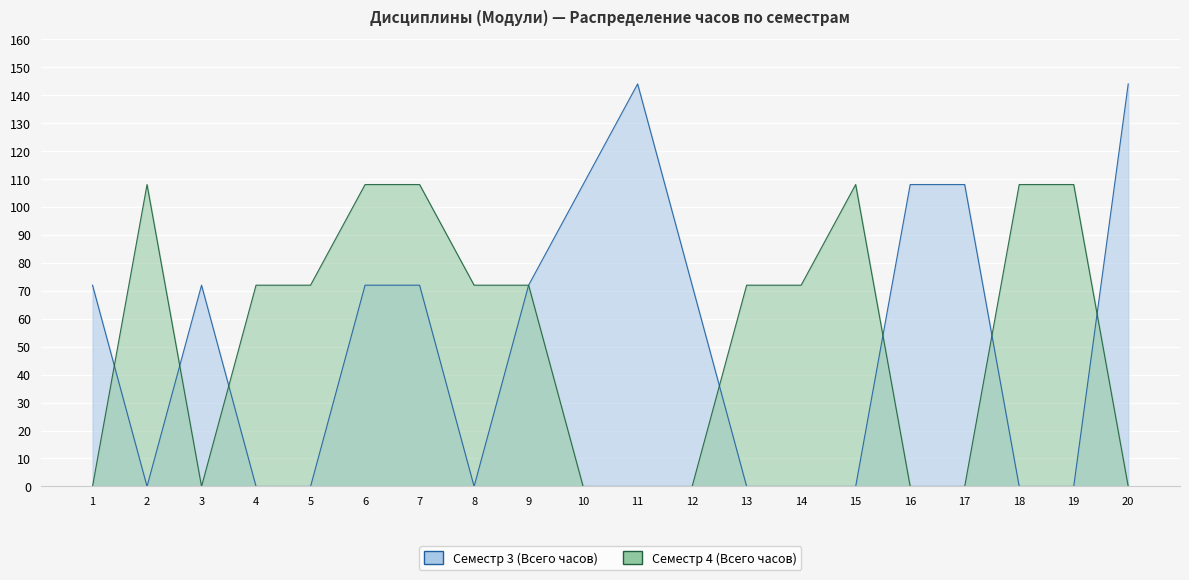

Reading right to left, list all the values displayed in this chart.

Семестр 3 (Всего часов): 144	0	0	108	108	0	0	0	72	144	108	72	0	72	72	0	0	72	0	72
Семестр 4 (Всего часов): 0	108	108	0	0	108	72	72	0	0	0	72	72	108	108	72	72	0	108	0